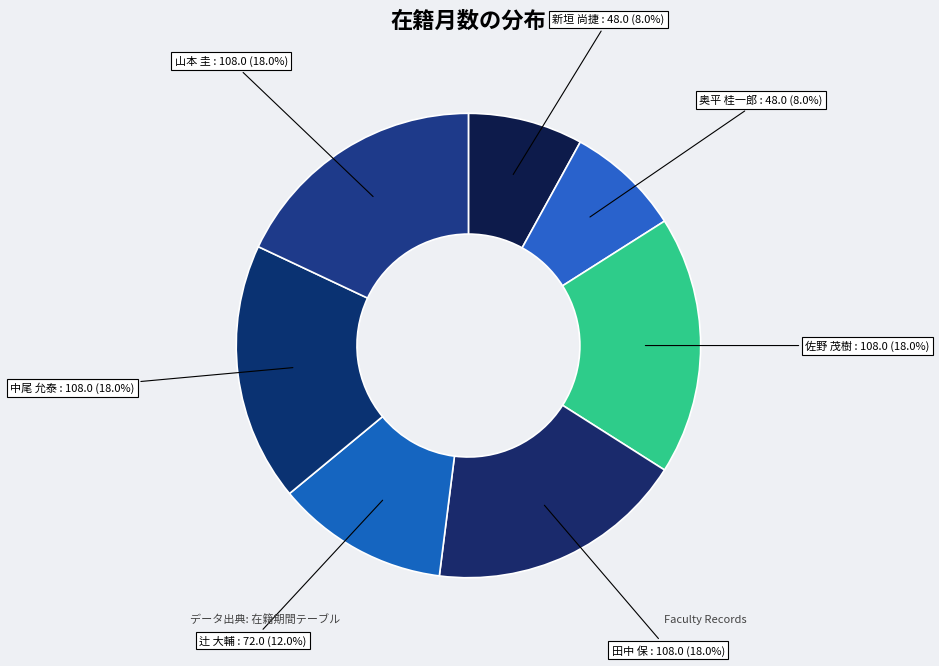

Is 佐野 茂樹 the majority of the pie?

No